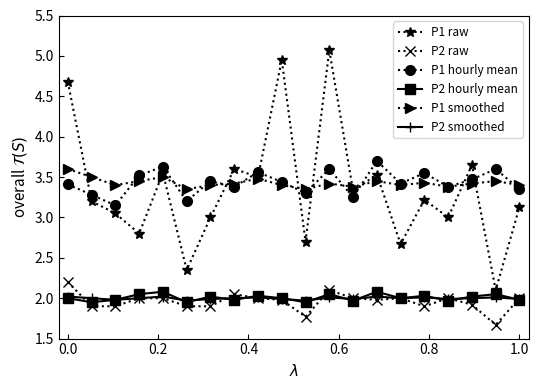

Is this an area chart (filled region under the line)?

No